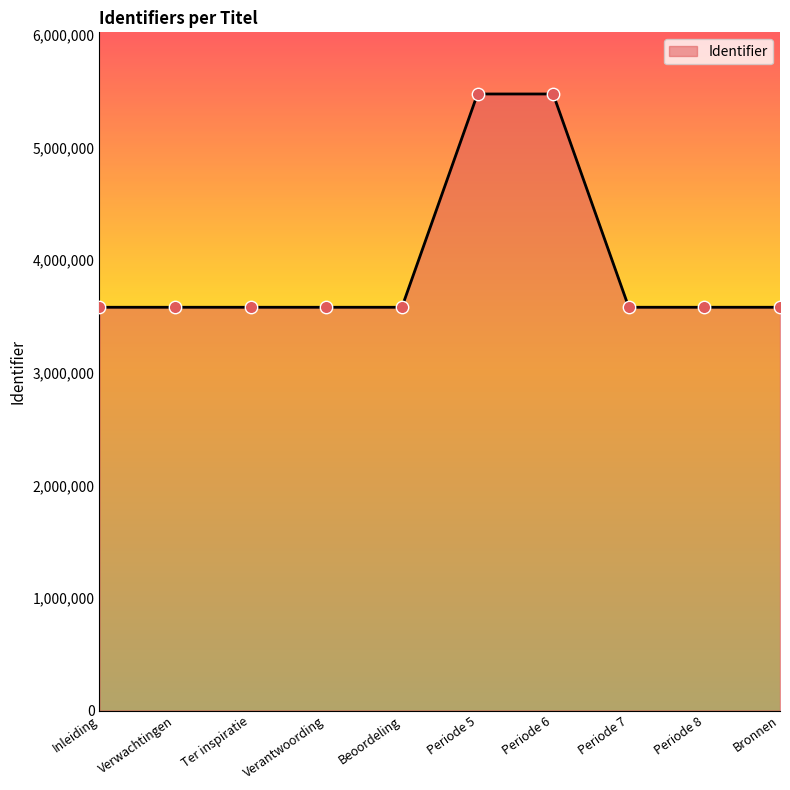

What is the ratio of the value at Bronnen to the value at Ter inspiratie?

1.0